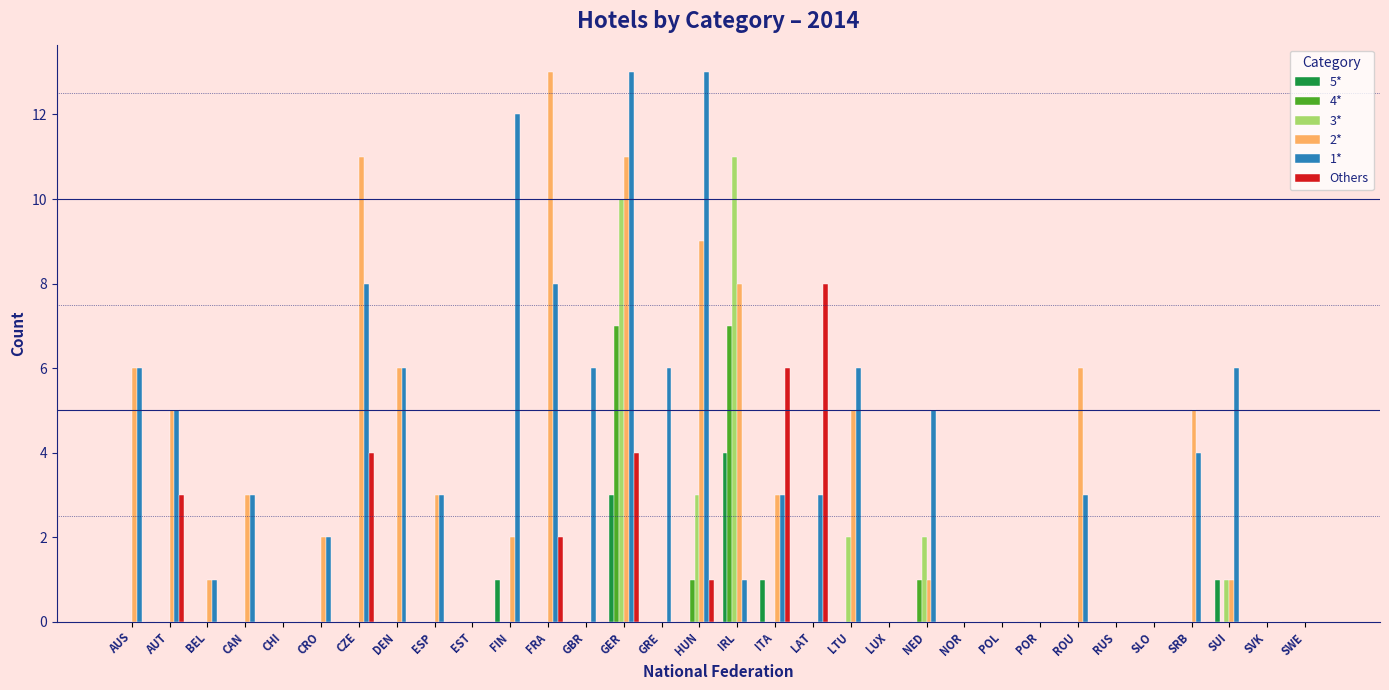

What is the greatest value displayed?

13